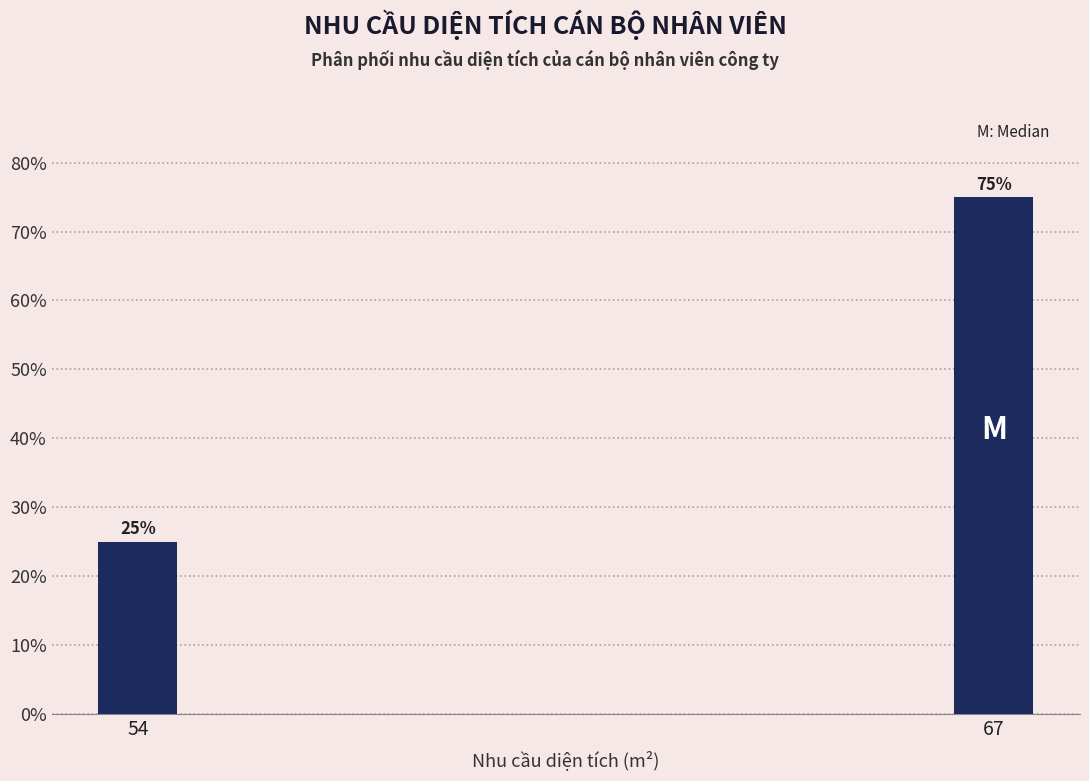

Reading right to left, transcribe all the data shown in this chart.

75	25